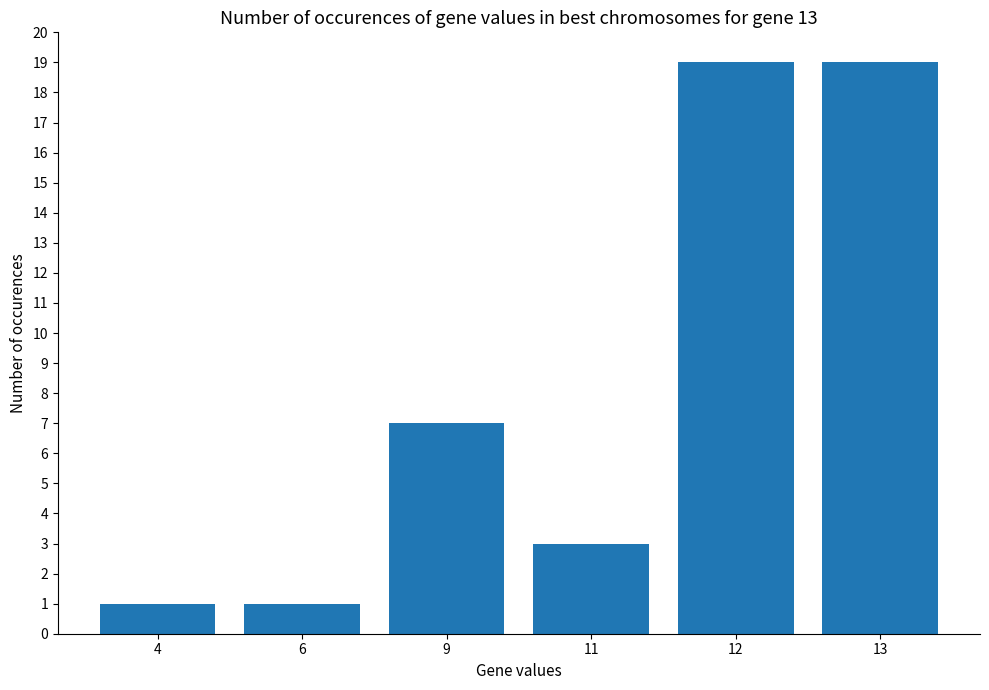

The chart shows a value of 3 at 11. True or false?

True